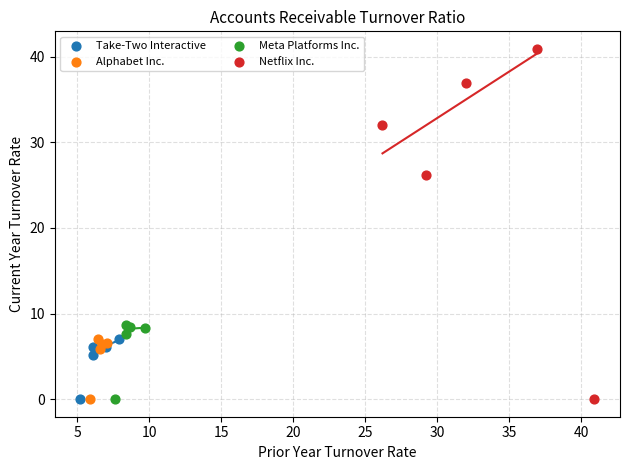

Which series has the widest spread of Y values?

Netflix Inc.